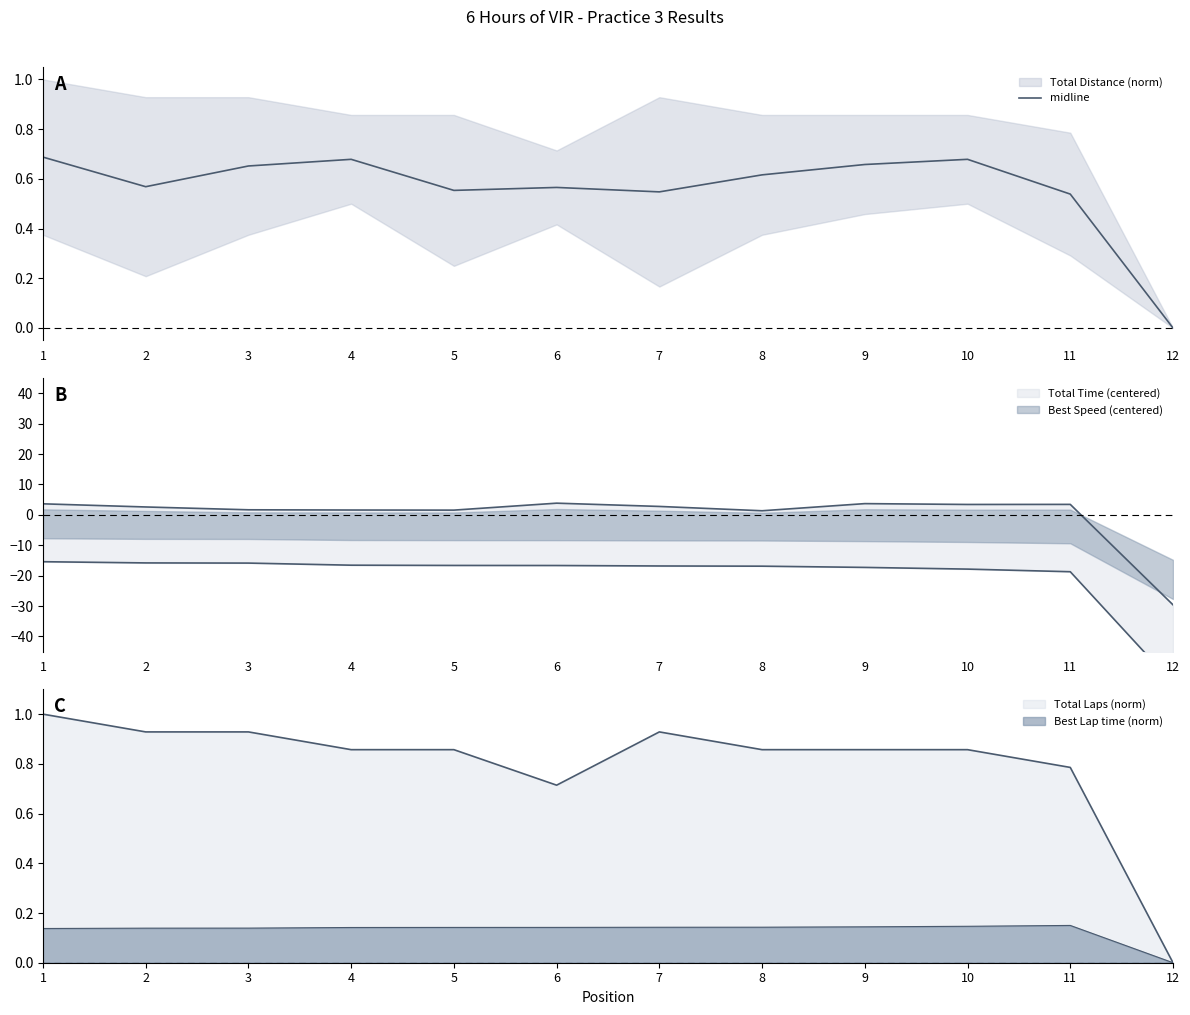

Does the chart have visible grid lines?

No